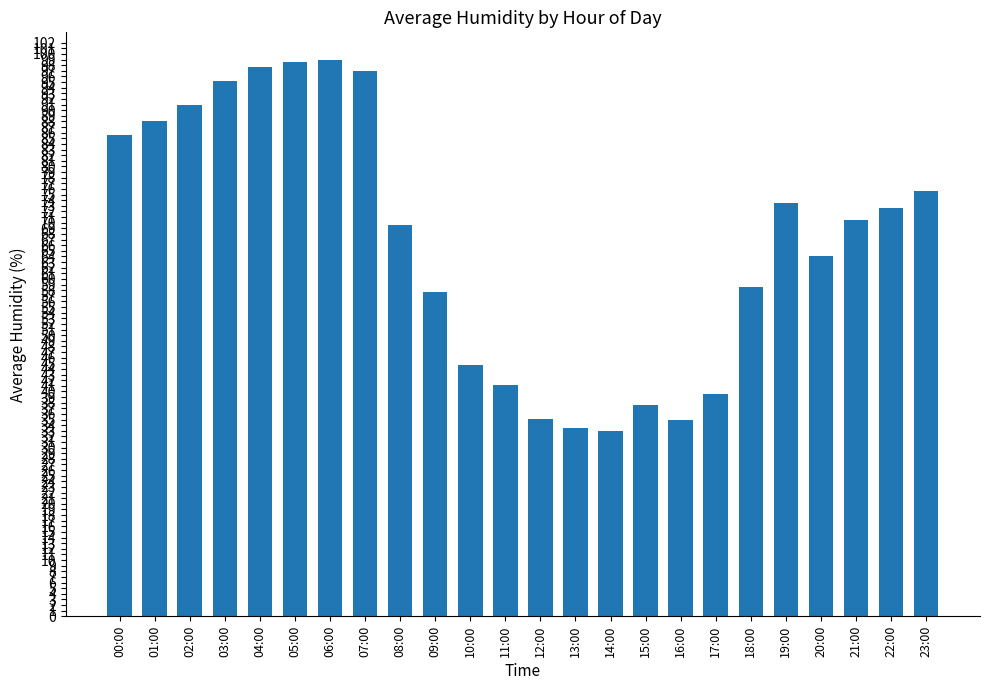

What is the label of the 7th bar from the left?

06:00